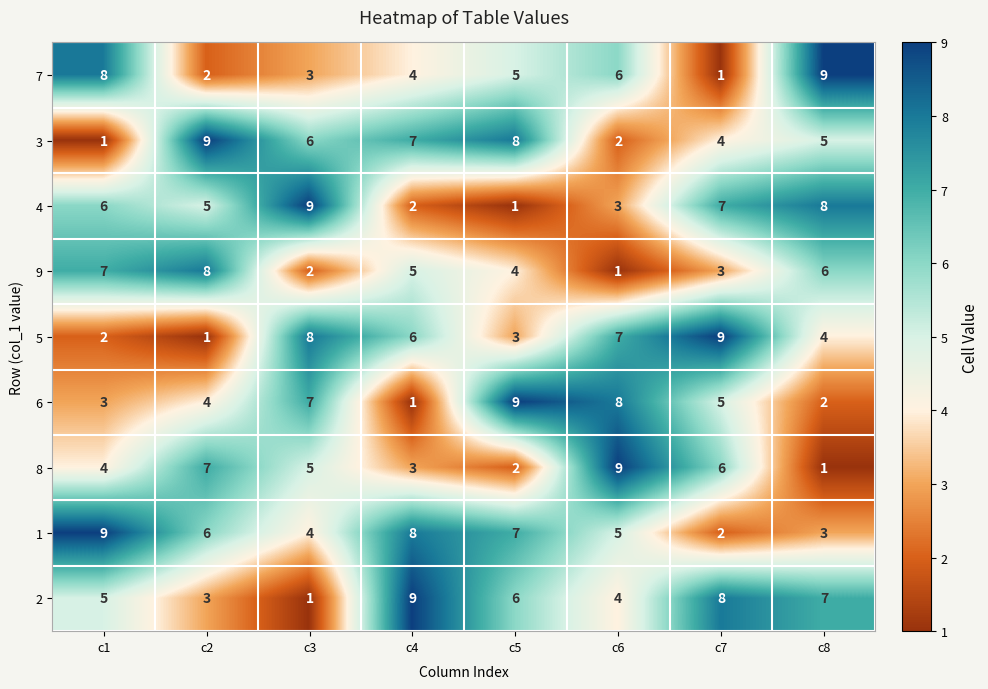

How many data points does each series have?

8